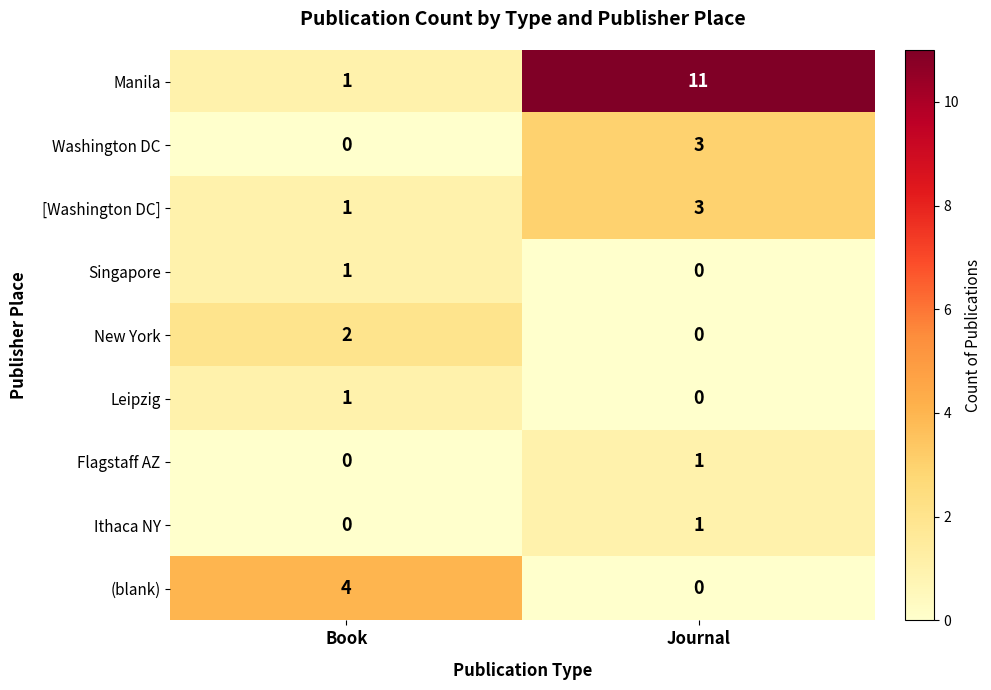

Reading left to right, what are all the values shown in this chart?

Manila: Book=1	Journal=11
Washington DC: Book=0	Journal=3
[Washington DC]: Book=1	Journal=3
Singapore: Book=1	Journal=0
New York: Book=2	Journal=0
Leipzig: Book=1	Journal=0
Flagstaff AZ: Book=0	Journal=1
Ithaca NY: Book=0	Journal=1
(blank): Book=4	Journal=0